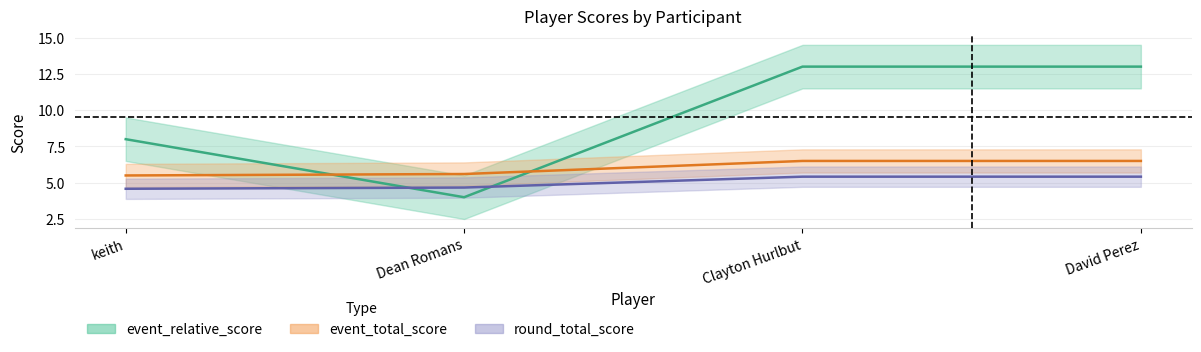

What are all the series names shown in the legend?

event_relative_score, event_total_score, round_total_score